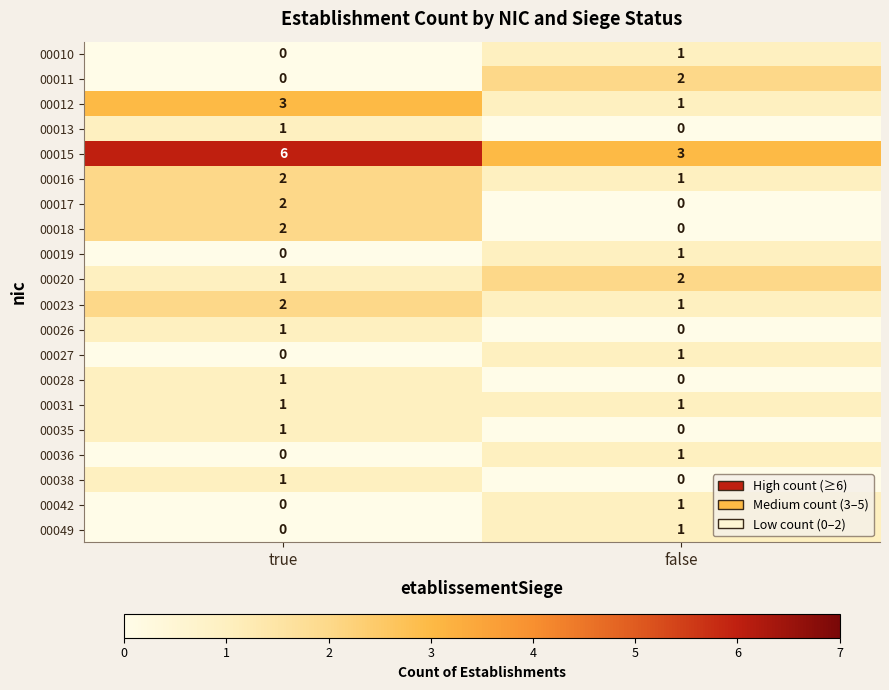

Rank the categories by 00013 value from highest to lowest.

true, false